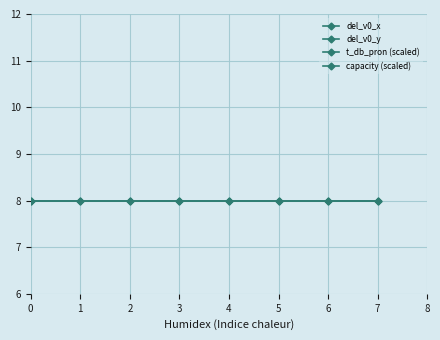

At 4, list the series in order from largest to smallest.

t_db_pron (scaled), capacity (scaled), del_v0_y, del_v0_x